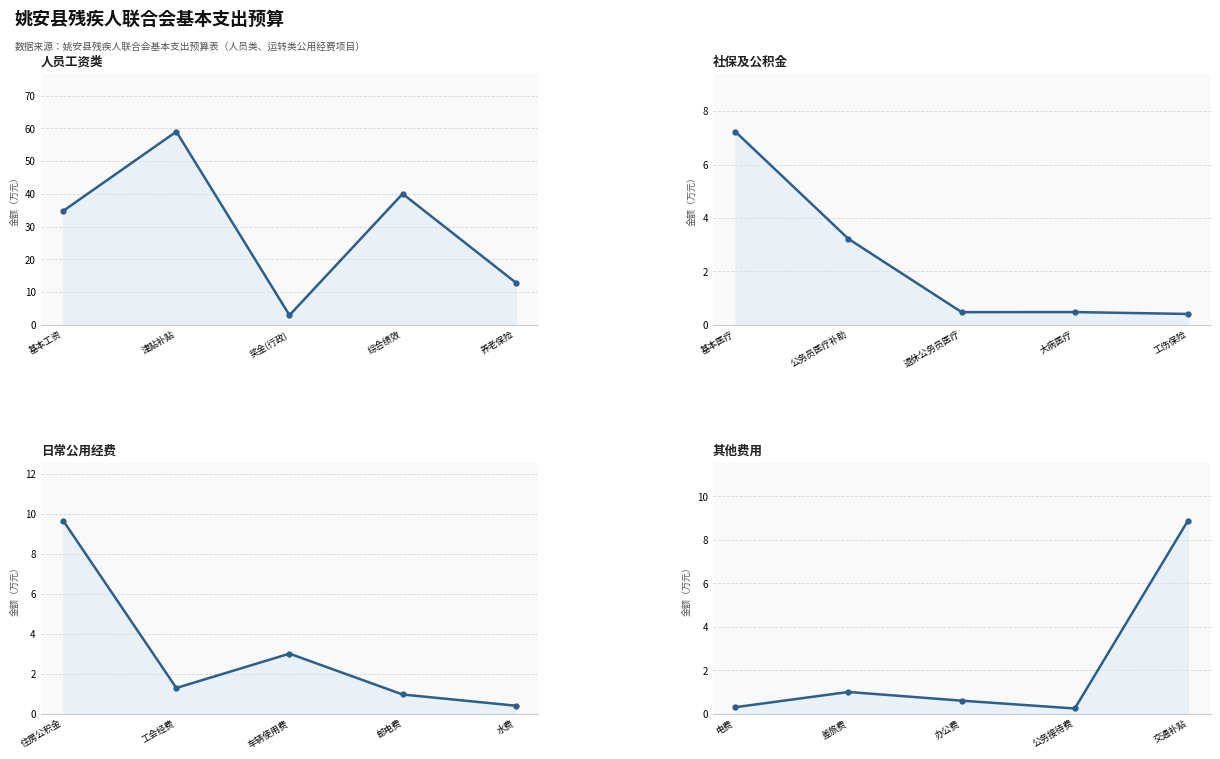

How many interior local valleys does the 人员工资类 series have?

1